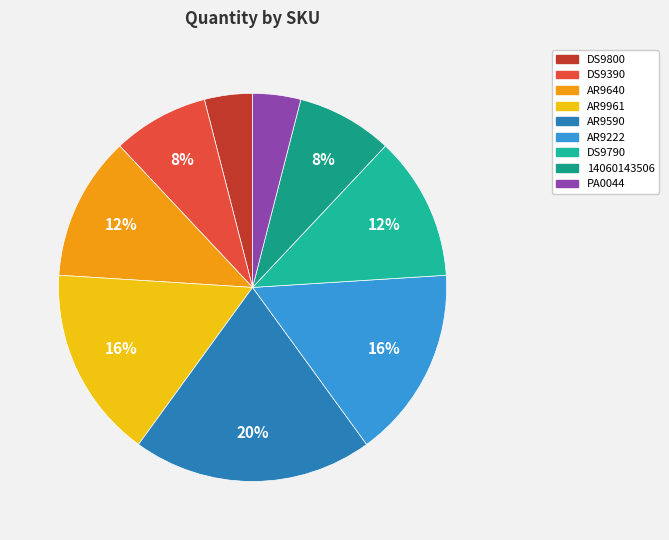

Count the number of slices in the pie.

9